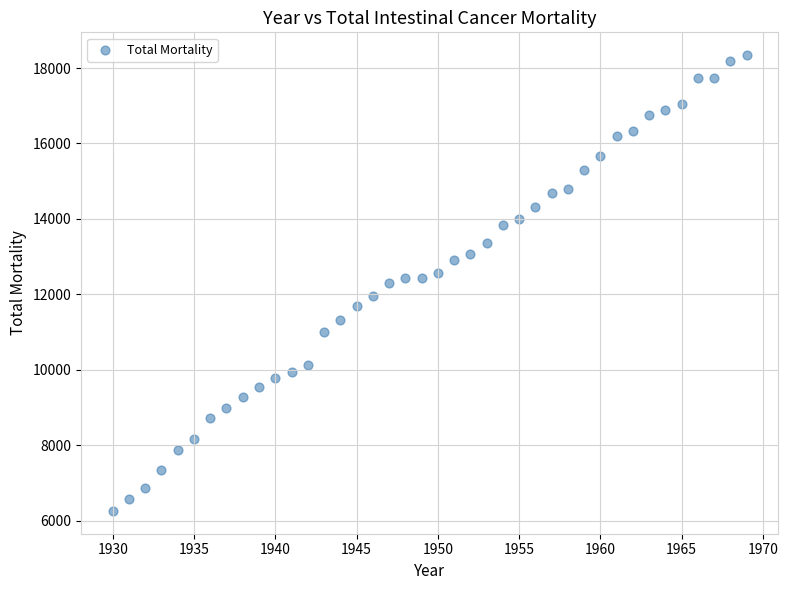

What is the range of Y values (max minus min)?

12085.6